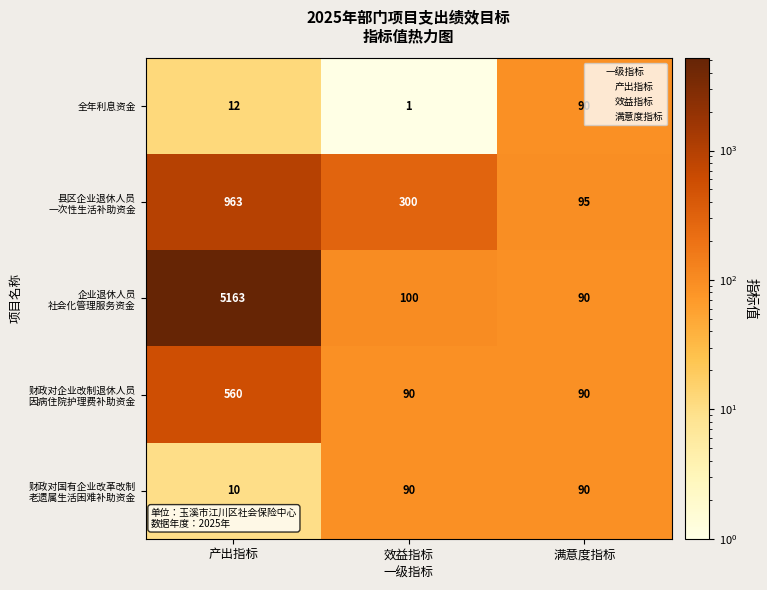

How many categories are shown in the chart?

3